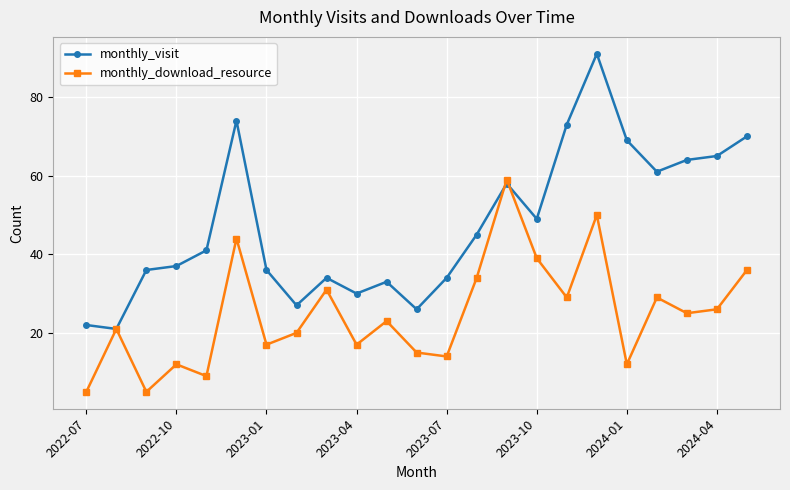

Reading left to right, what are all the values shown in this chart?

monthly_visit: 22	21	36	37	41	74	36	27	34	30	33	26	34	45	58	49	73	91	69	61	64	65	70
monthly_download_resource: 5	21	5	12	9	44	17	20	31	17	23	15	14	34	59	39	29	50	12	29	25	26	36